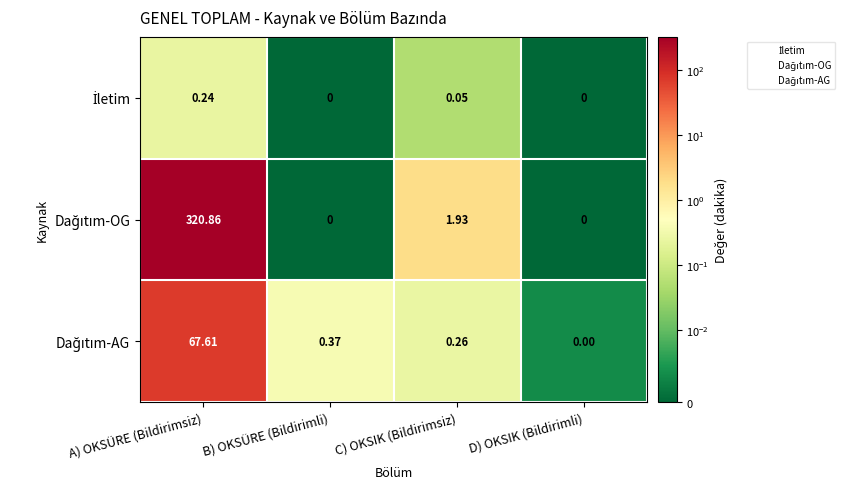

Which label corresponds to the largest value in the chart?

A) OKSÜRE (Bildirimsiz)